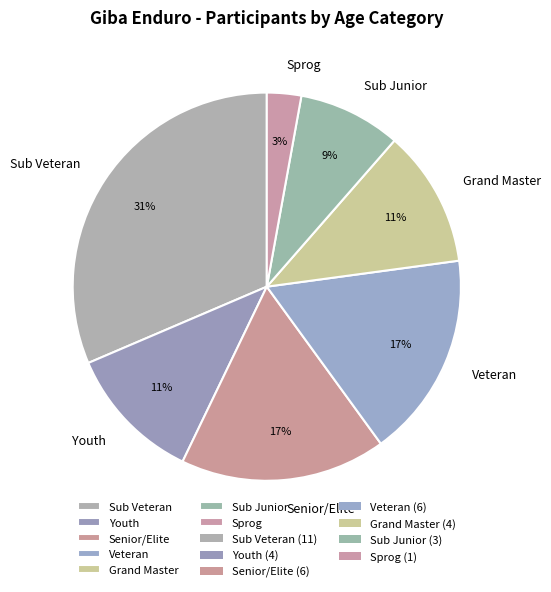

To the nearest percent, what portion does Youth represent?

11%